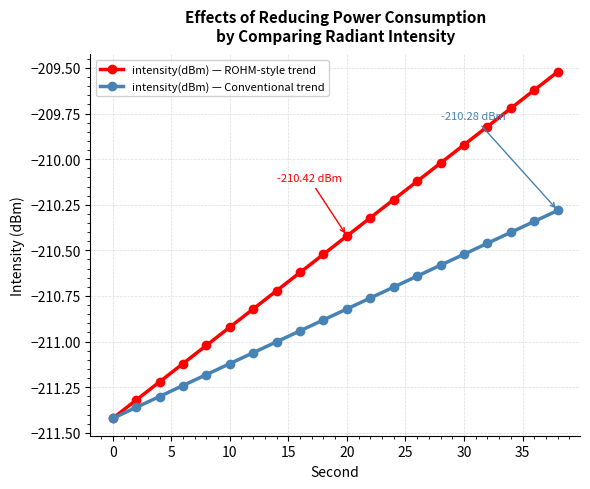

List the series in order of their peak value, highest first.

intensity(dBm) — ROHM-style trend, intensity(dBm) — Conventional trend